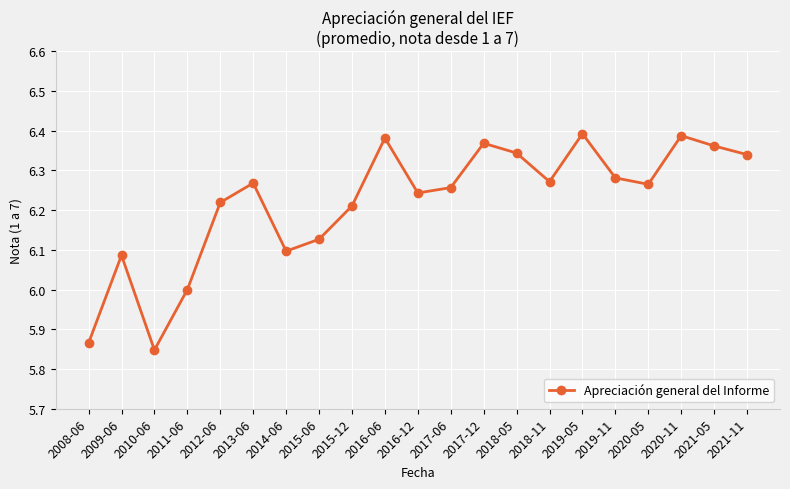

True or false: the data shows 6.4 at 2016-06.

True